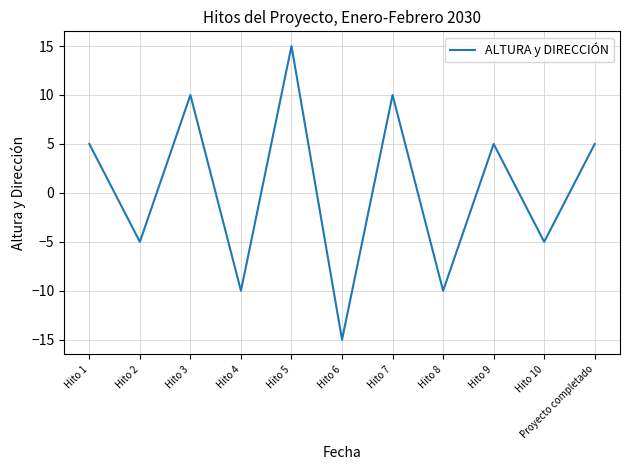

True or false: the data shows -10 at Hito 8.

True